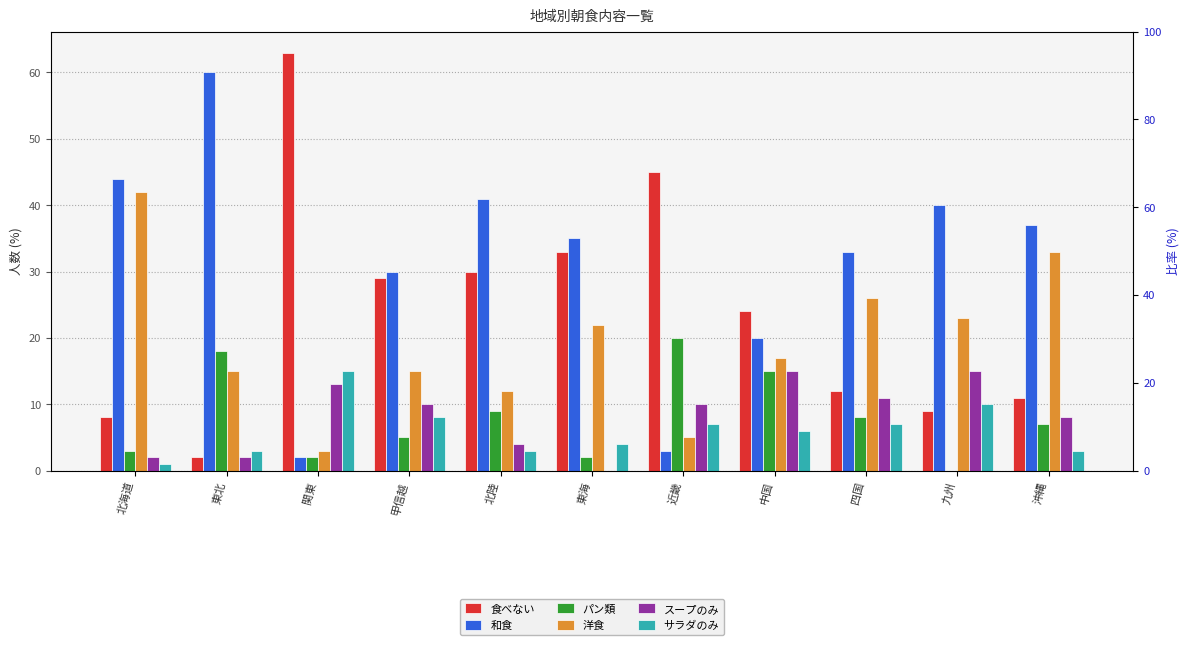

How many data points does each series have?

11